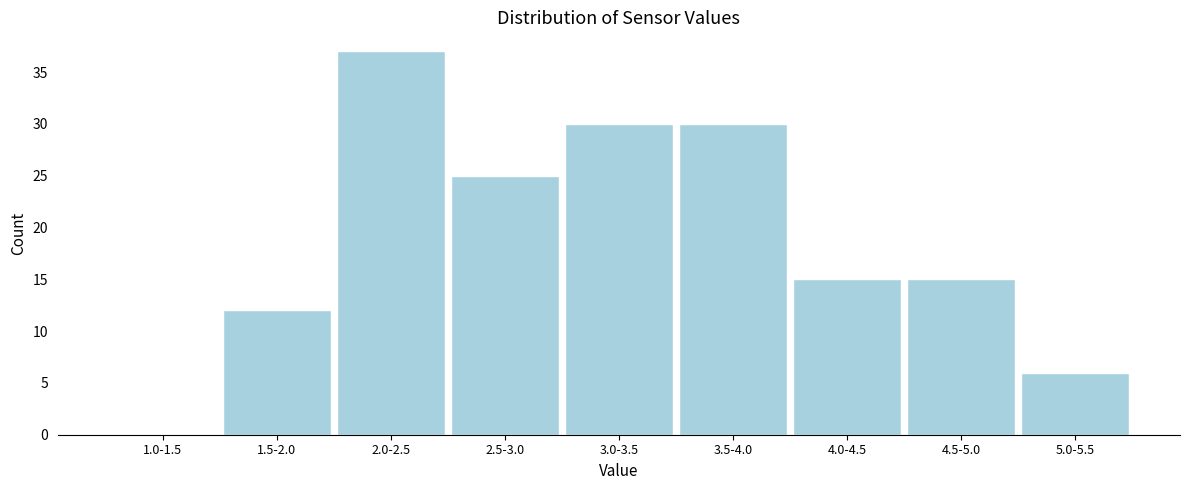

Reading left to right, extract all data points from this chart.

1.0-1.5=0	1.5-2.0=12	2.0-2.5=37	2.5-3.0=25	3.0-3.5=30	3.5-4.0=30	4.0-4.5=15	4.5-5.0=15	5.0-5.5=6